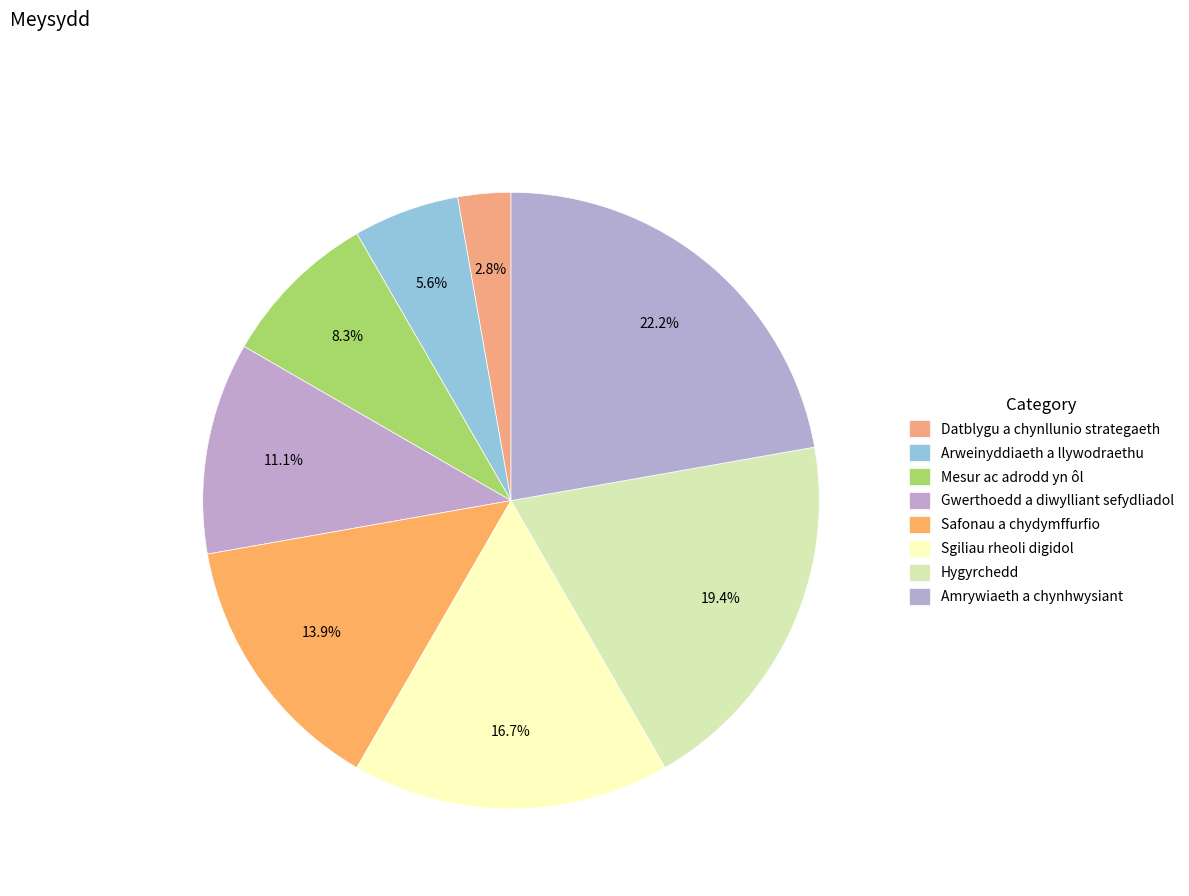

Which category has the biggest portion of the pie?

Amrywiaeth a chynhwysiant